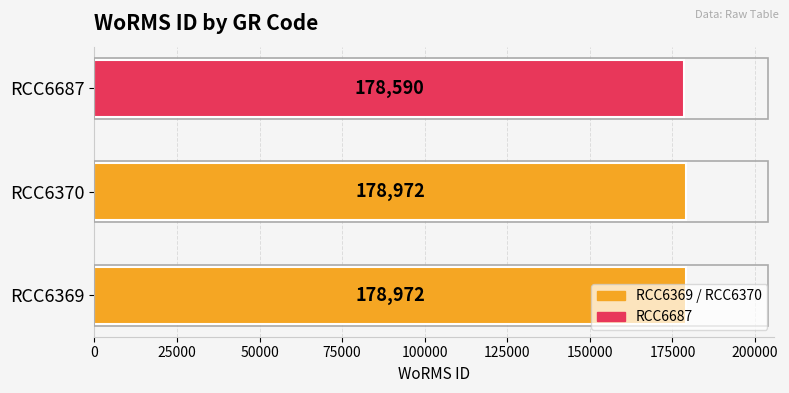

What is the approximate value at RCC6370, to the nearest 10?

178970